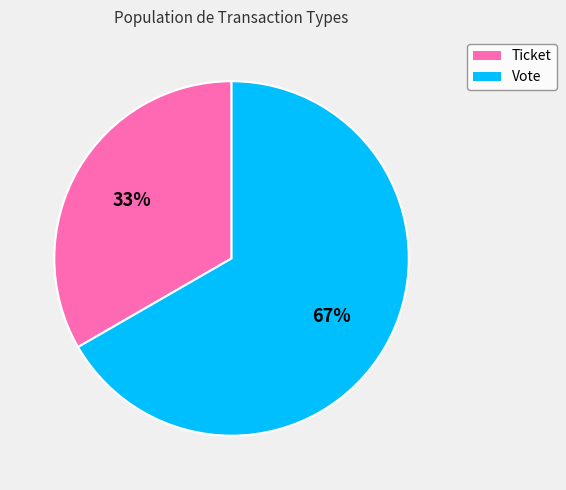

Count the number of slices in the pie.

2